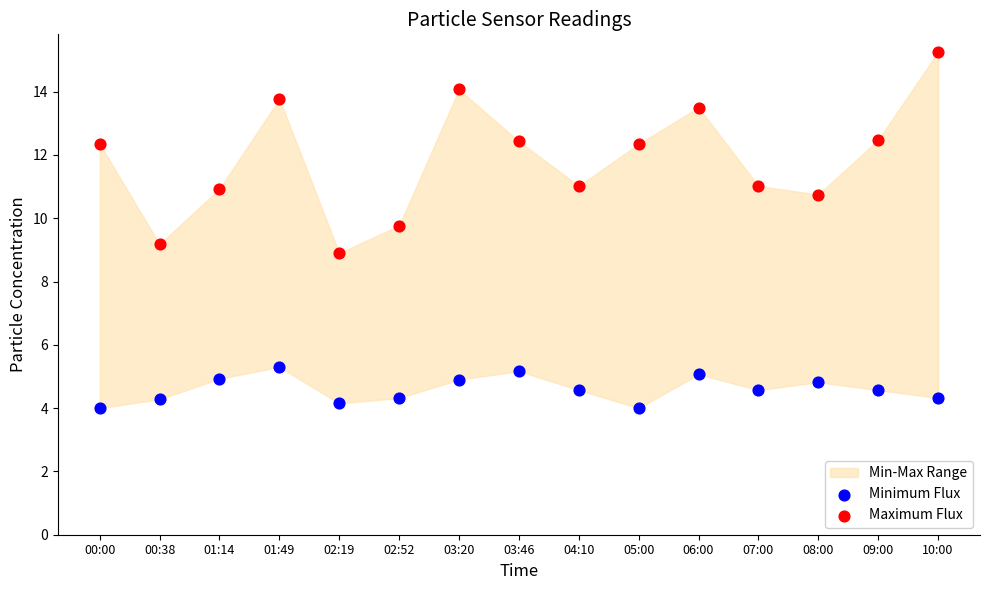

Which series reaches the minimum Y coordinate?

Minimum Flux